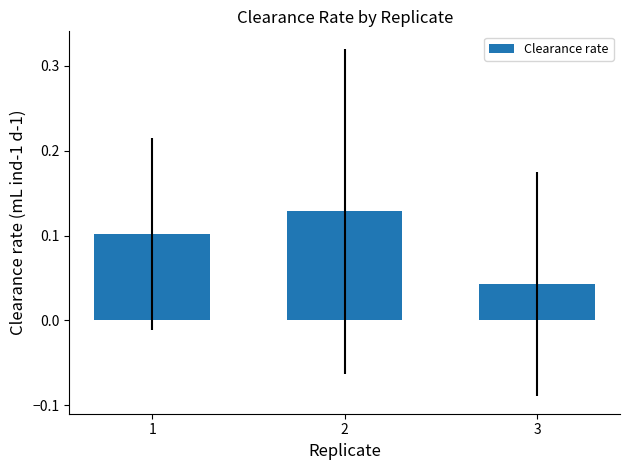

At which category does the chart reach its minimum across all series?

3